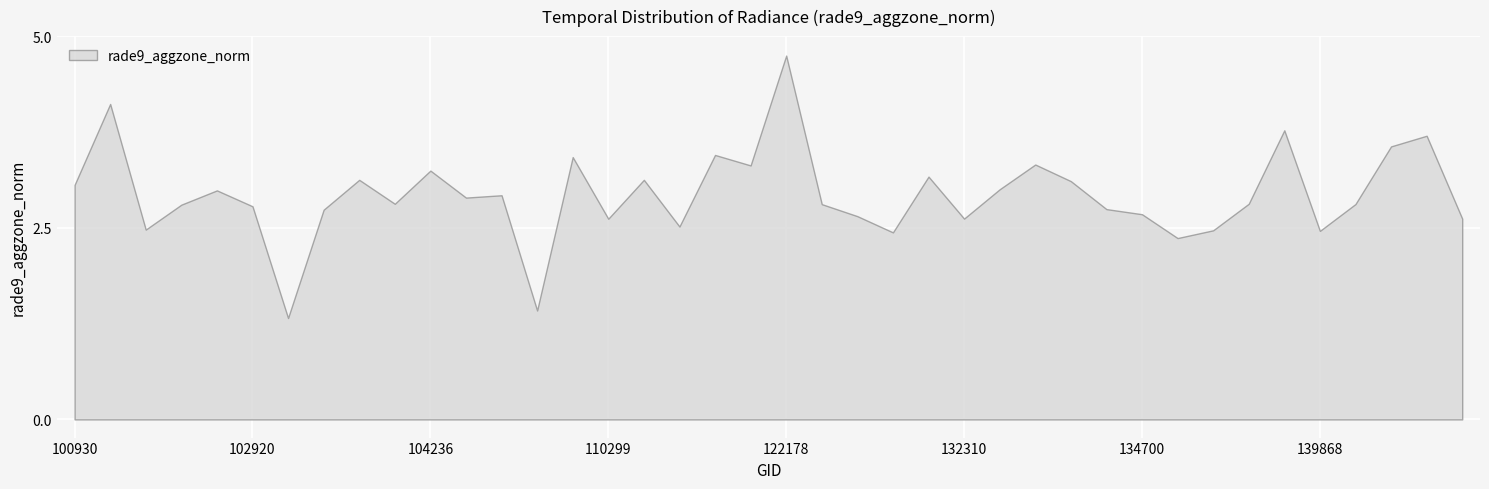

What is the minimum value shown in the chart?

1.3